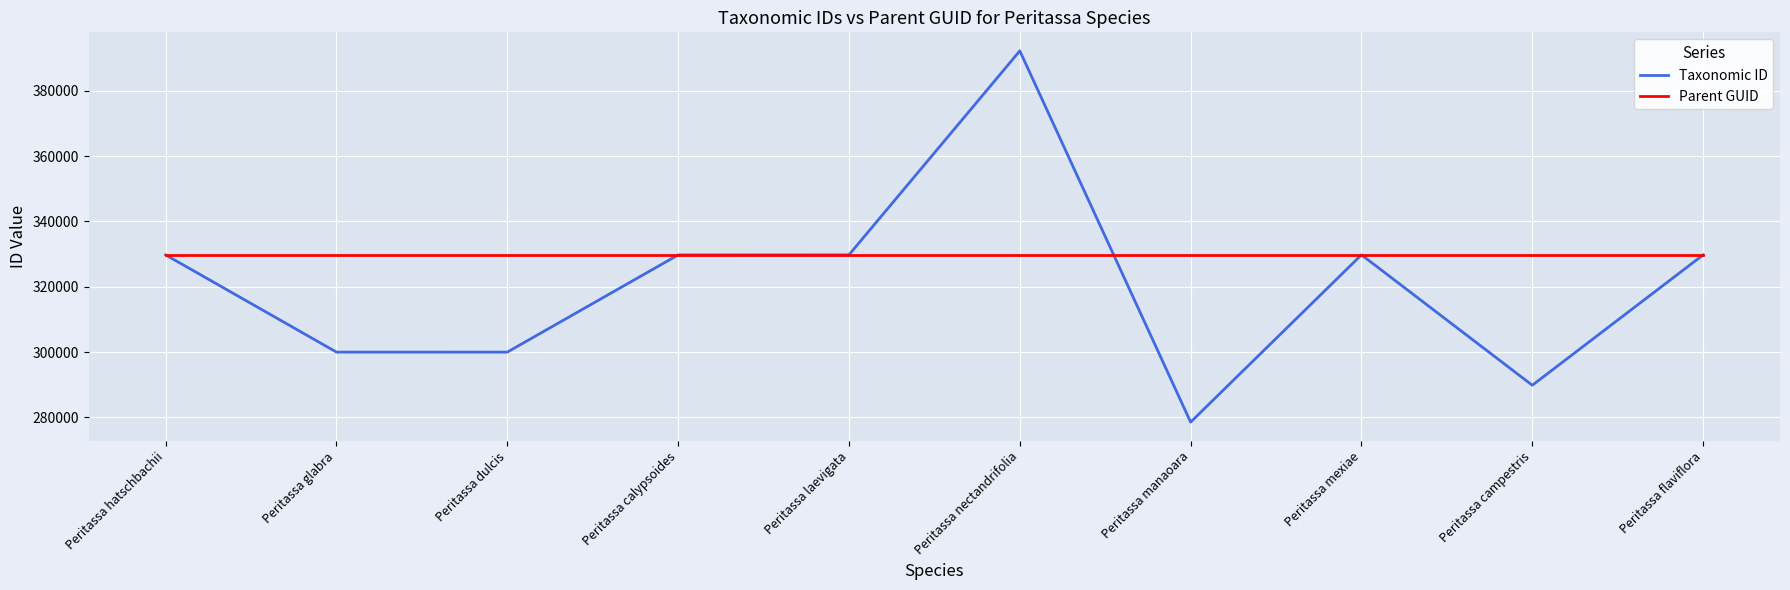

Does the chart have visible grid lines?

Yes